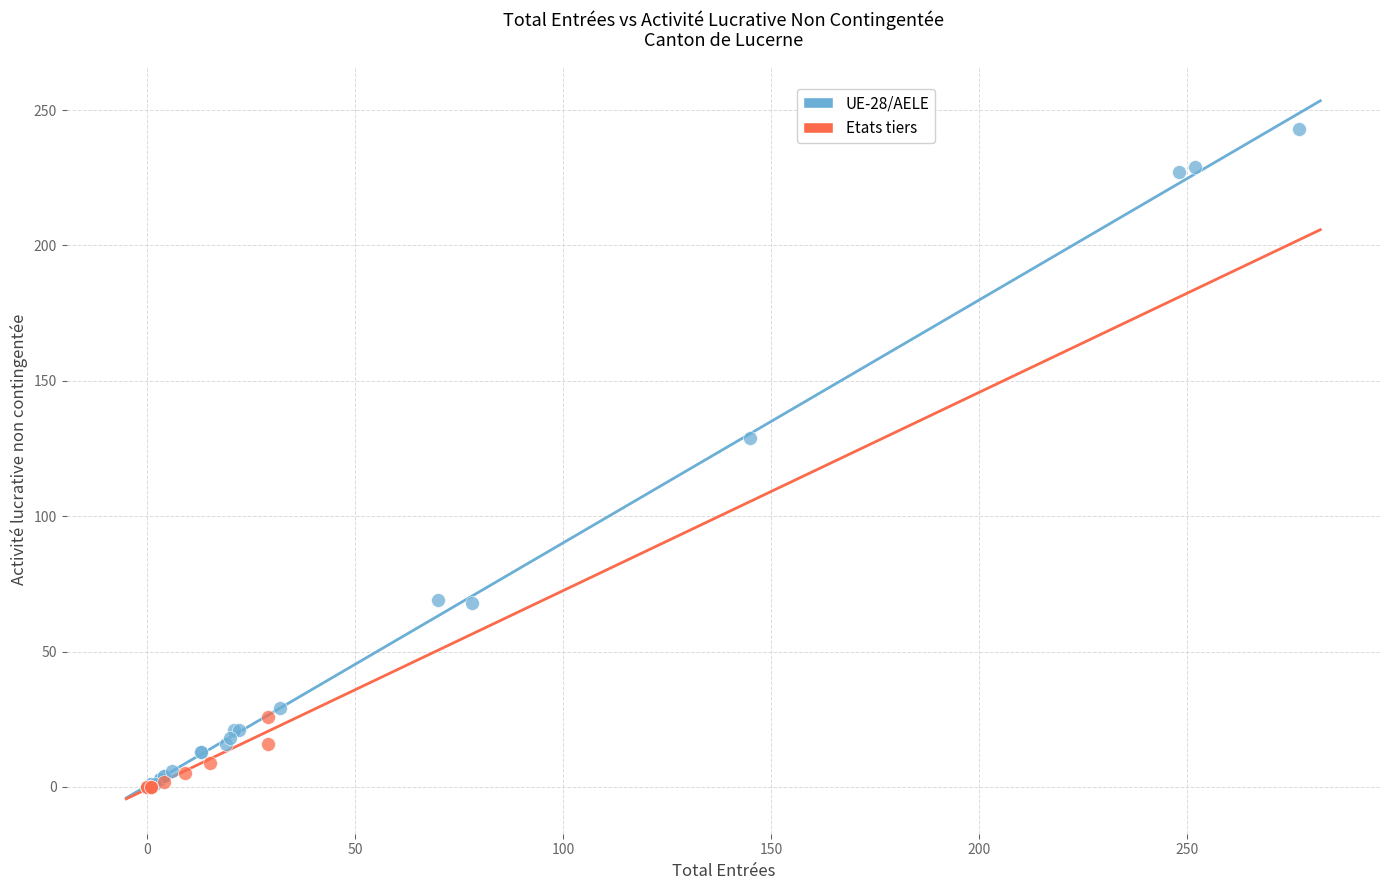

Which series contains the highest Y value?

UE-28/AELE